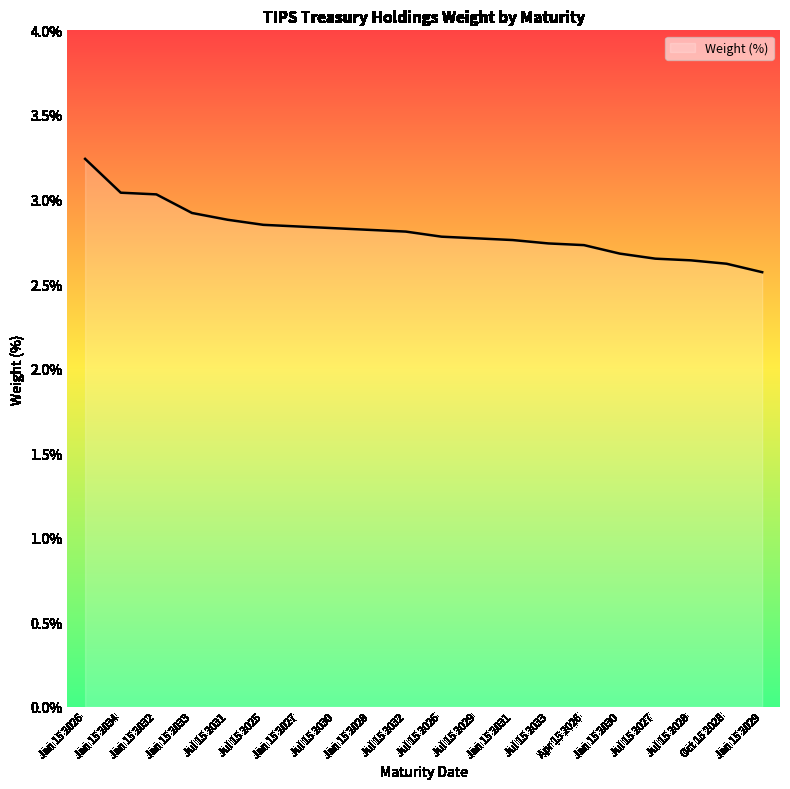

What position from the left is Jan 15 2027?

7